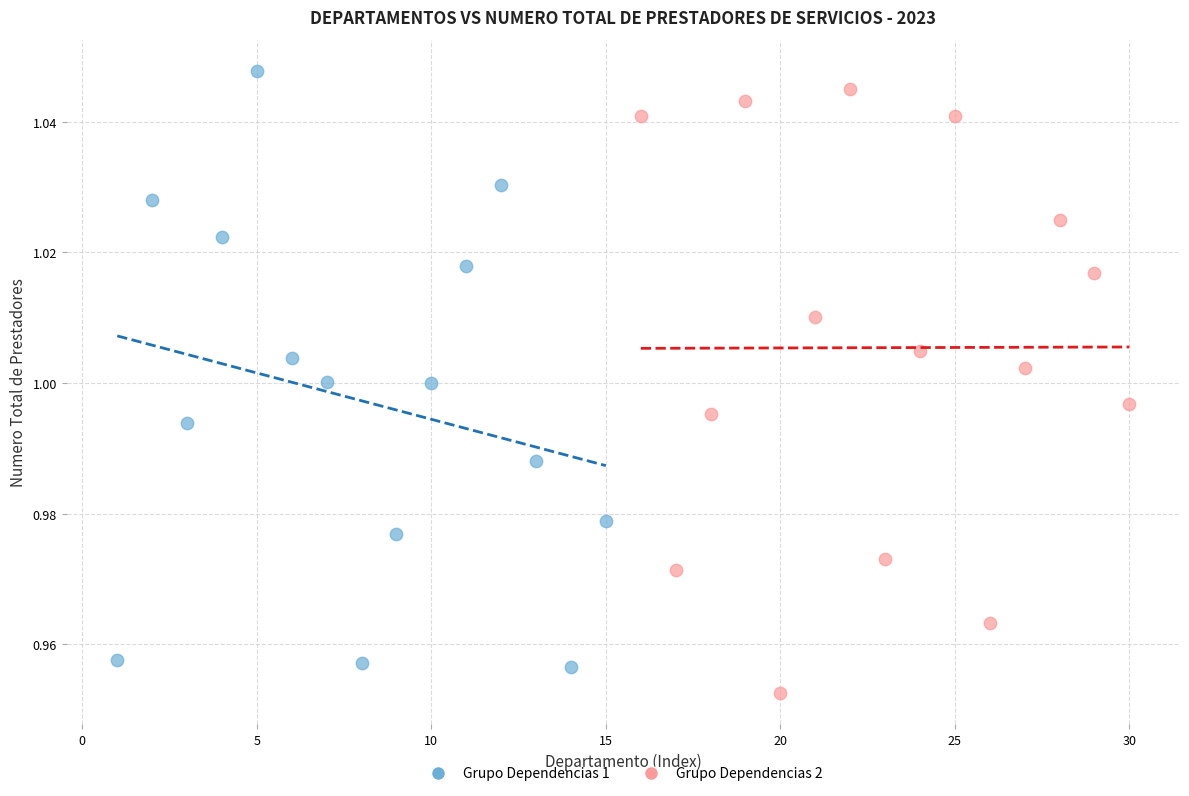

What are all the series names shown in the legend?

Grupo Dependencias 1, Grupo Dependencias 2